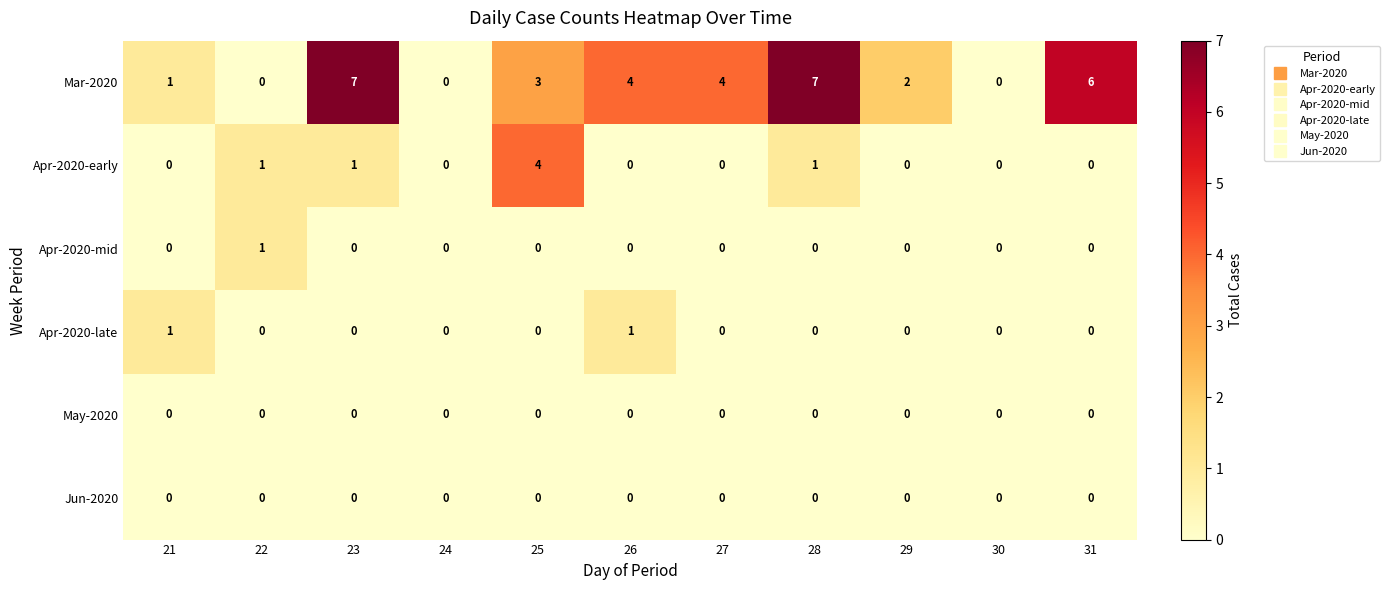

How many series are shown in this chart?

6